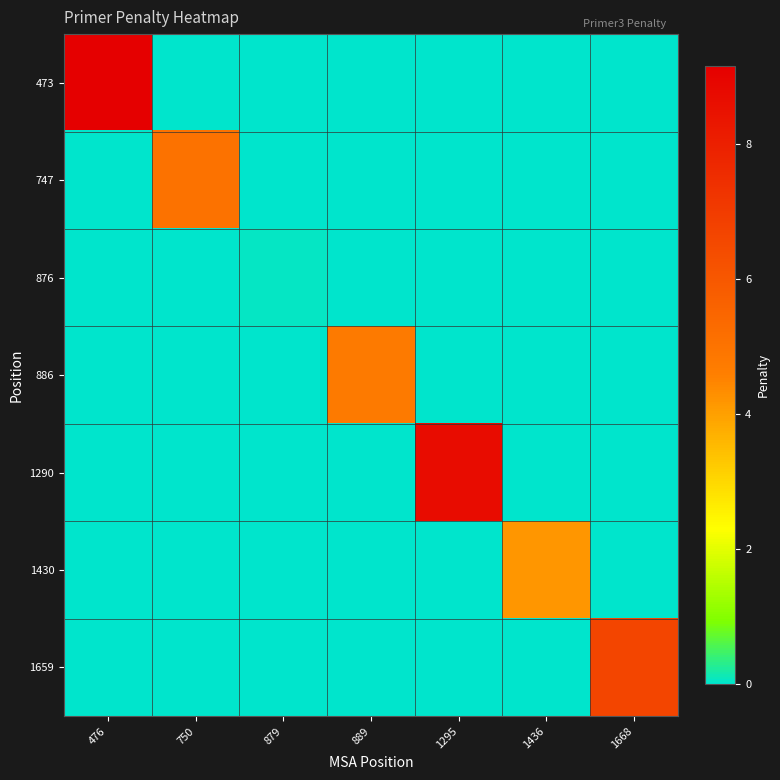

Which series changed the most between 476 and 889?

473